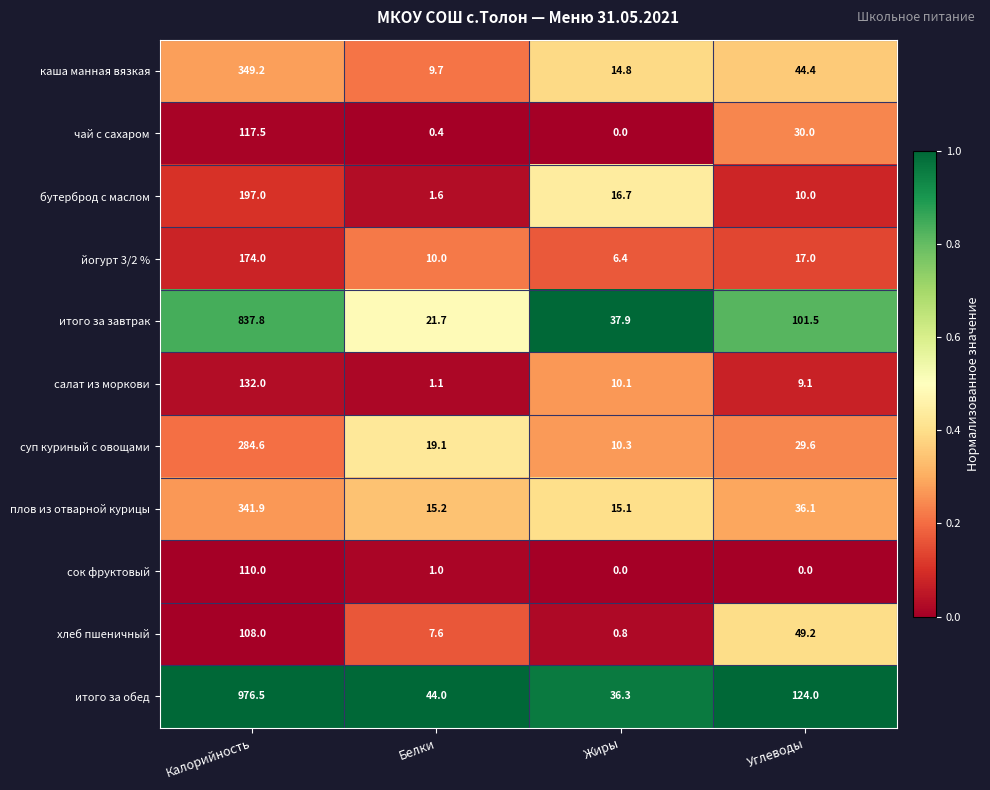

At Белки, list the series in order from largest to smallest.

итого за обед, итого за завтрак, суп куриный с овощами, плов из отварной курицы, йогурт 3/2 %, каша манная вязкая, хлеб пшеничный, бутерброд с маслом, салат из моркови, сок фруктовый, чай с сахаром